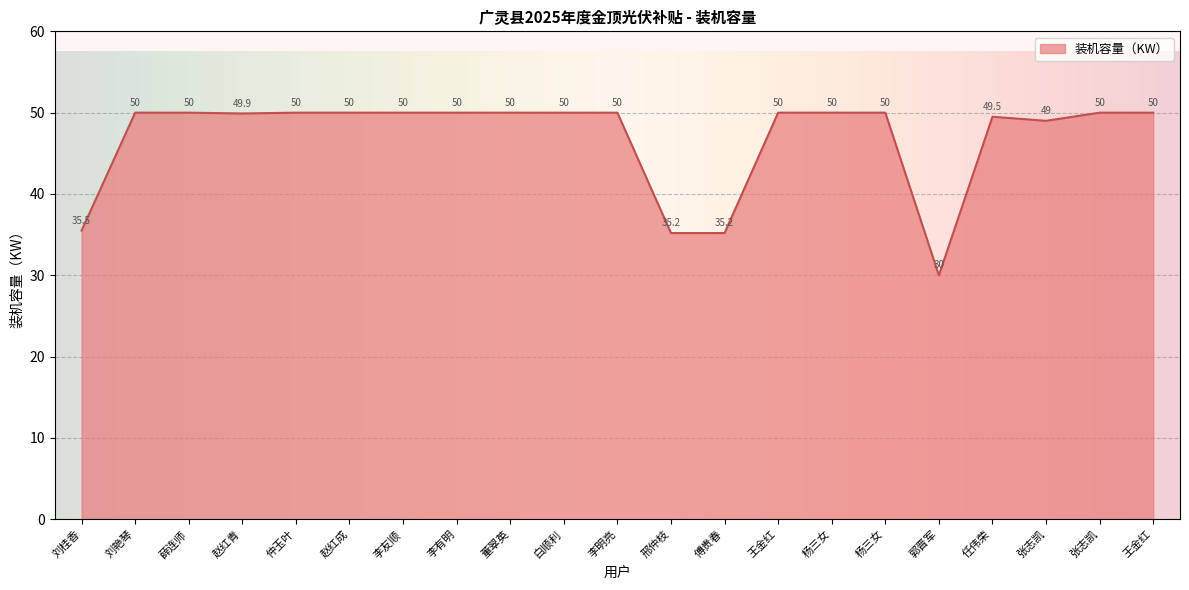

List the labels in order of value, smallest first.

郭晋军, 邢仲枝, 傅贵春, 刘桂香, 张志凯, 任伟荣, 赵红青, 刘艳琴, 薛连师, 仲玉叶, 赵红成, 李友顺, 李有明, 董翠英, 白顺利, 李明亮, 王金红, 杨三女, 杨三女, 张志凯, 王金红